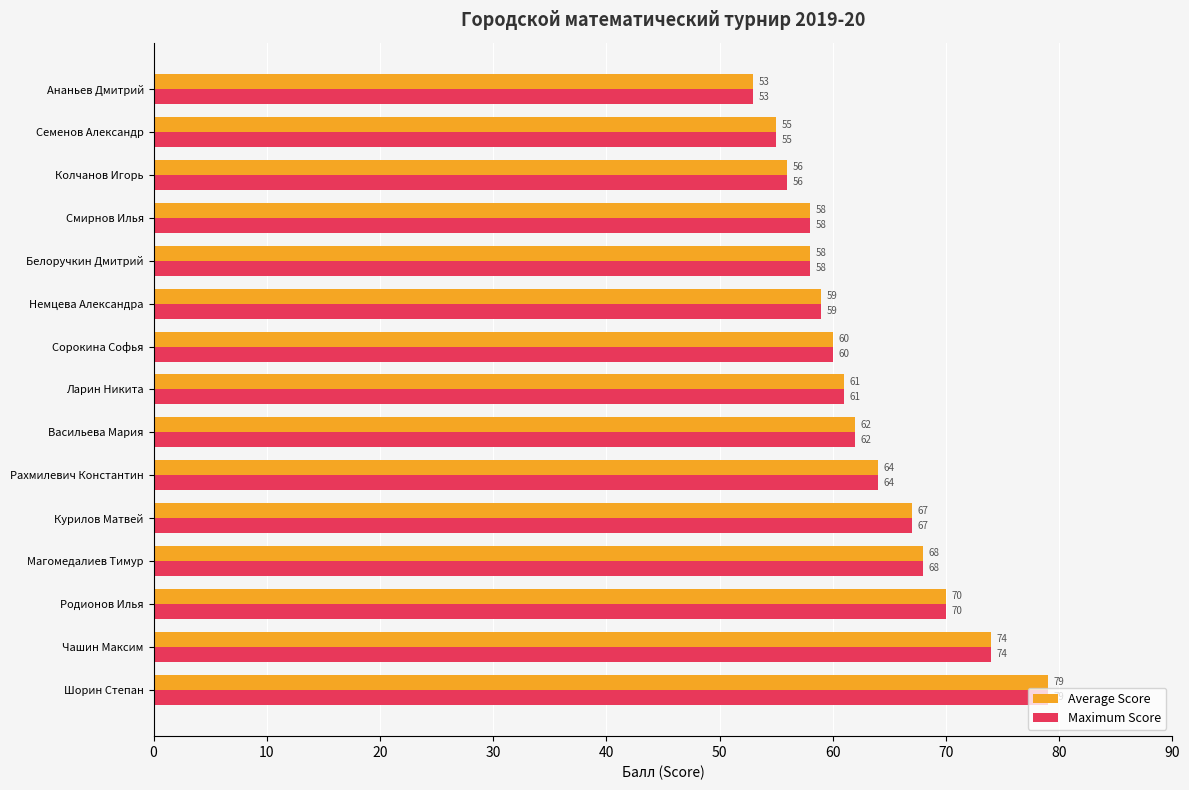

What is the total value across all series at Рахмилевич Константин?

128